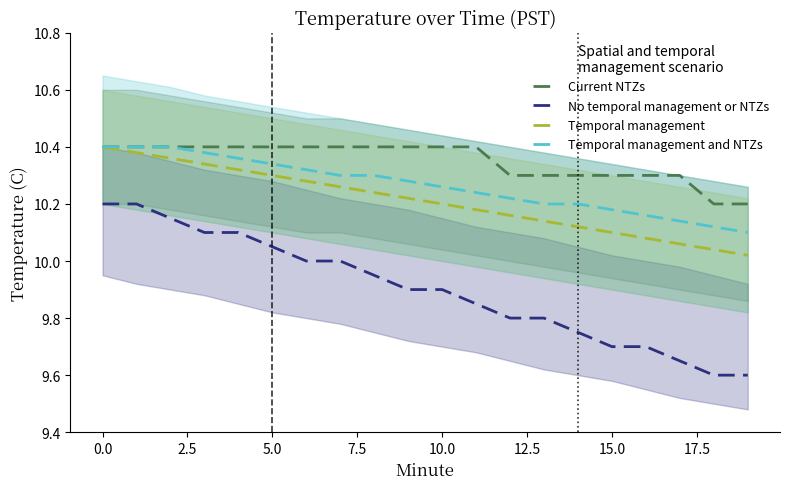

The value of Temporal management and NTZs at 0.0 is 10.4. True or false?

True